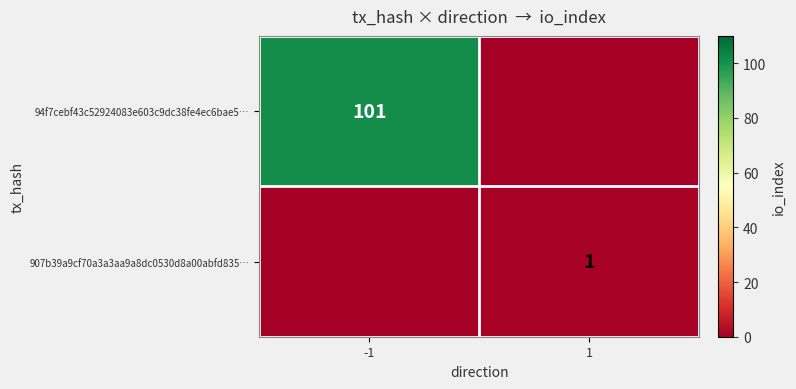

What is the total value across all series at 1?

1